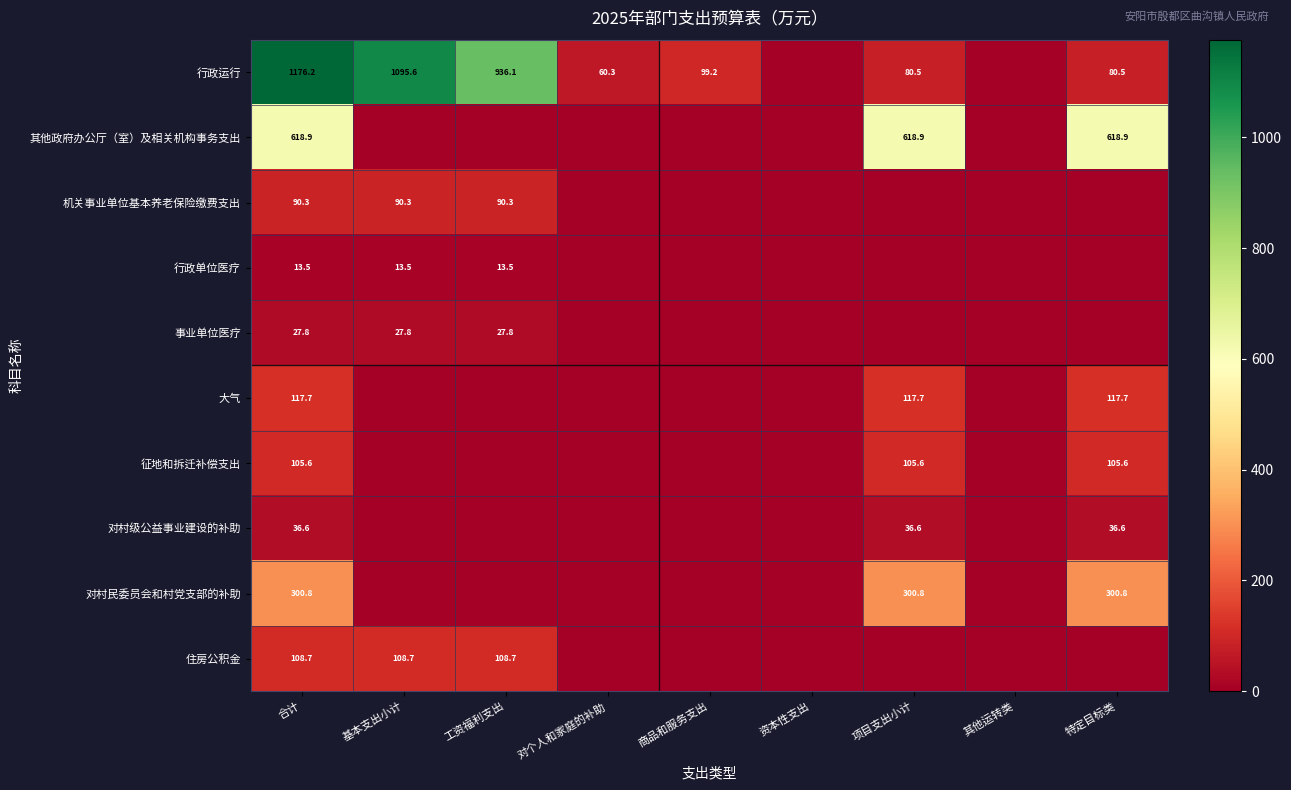

Is the value of 事业单位医疗 at 基本支出小计 greater than the value of 对村级公益事业建设的补助 at 项目支出小计?

No